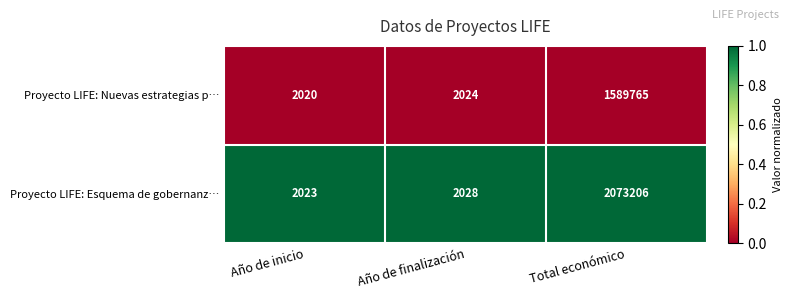

Rank the series by their maximum value, from highest to lowest.

Proyecto LIFE: Esquema de gobernanz…, Proyecto LIFE: Nuevas estrategias p…